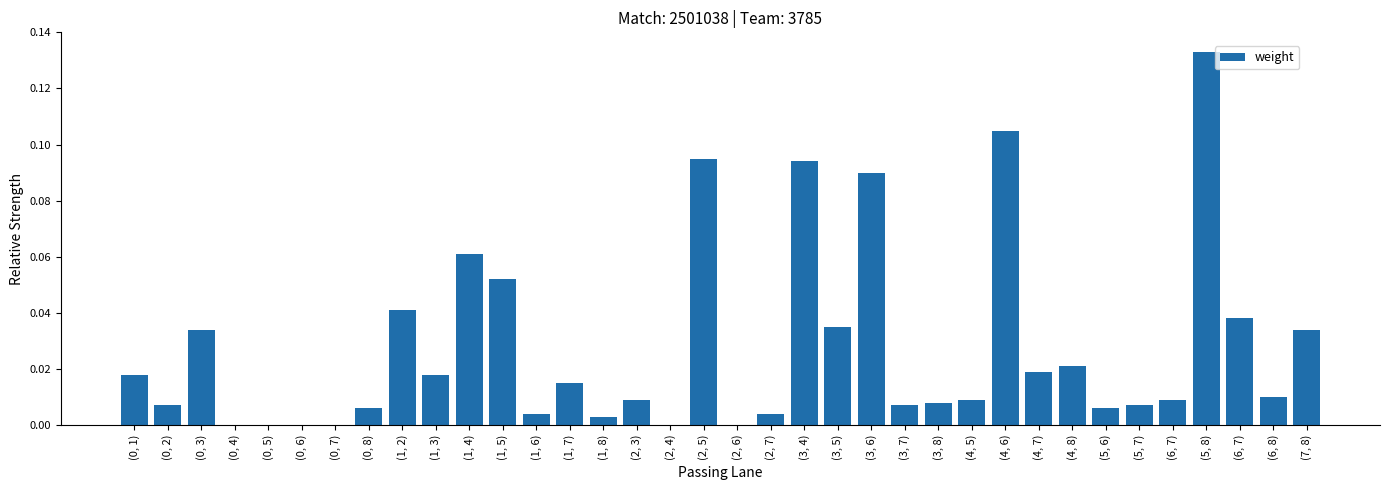

Are the bars horizontal?

No